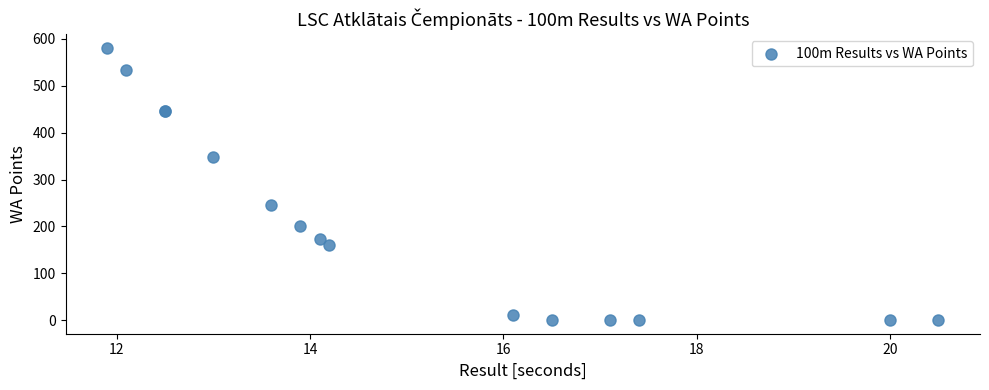

What Y value in the scatter plot is closest to 290?

245